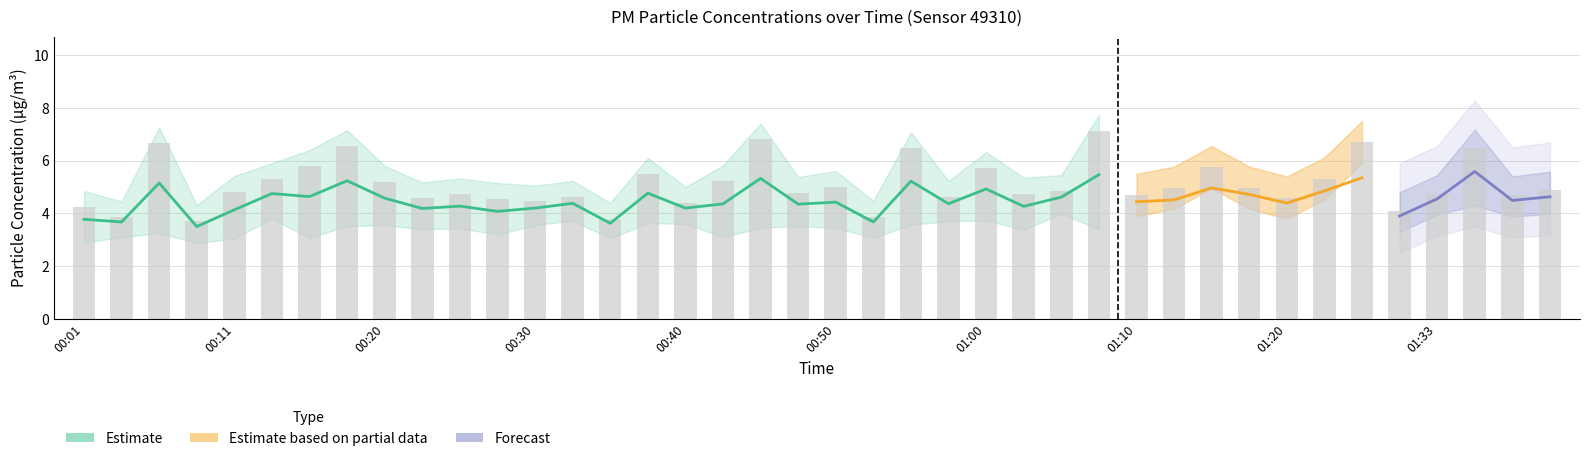

Where does the data first go above 4?

00:01